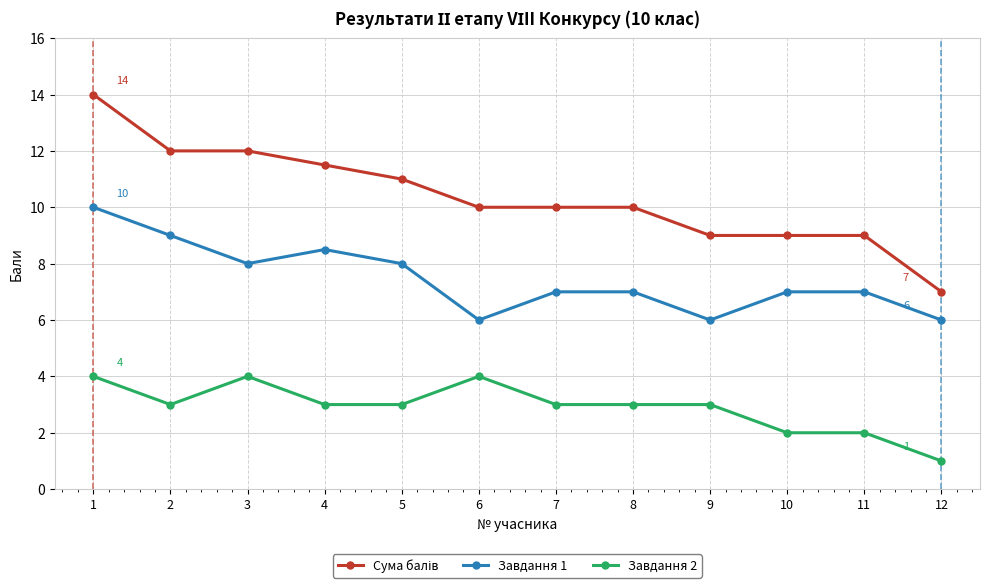

Is the value of Завдання 1 at 4 greater than the value of Завдання 2 at 10?

Yes